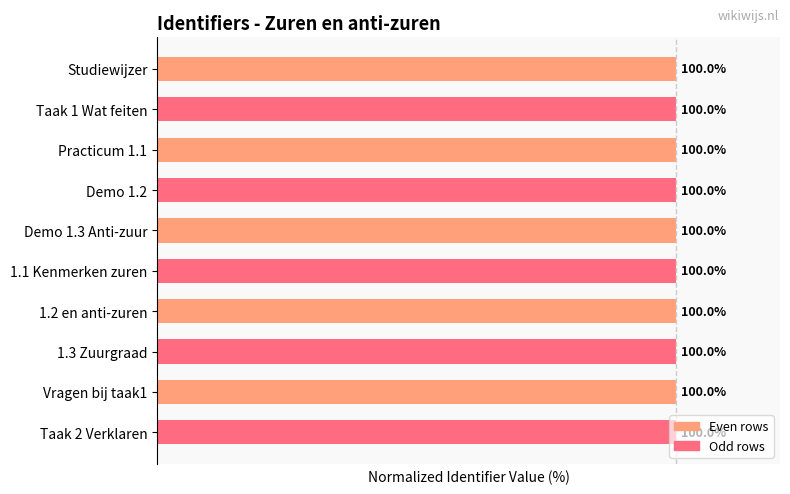

What is the label of the 10th bar from the bottom?

Studiewijzer